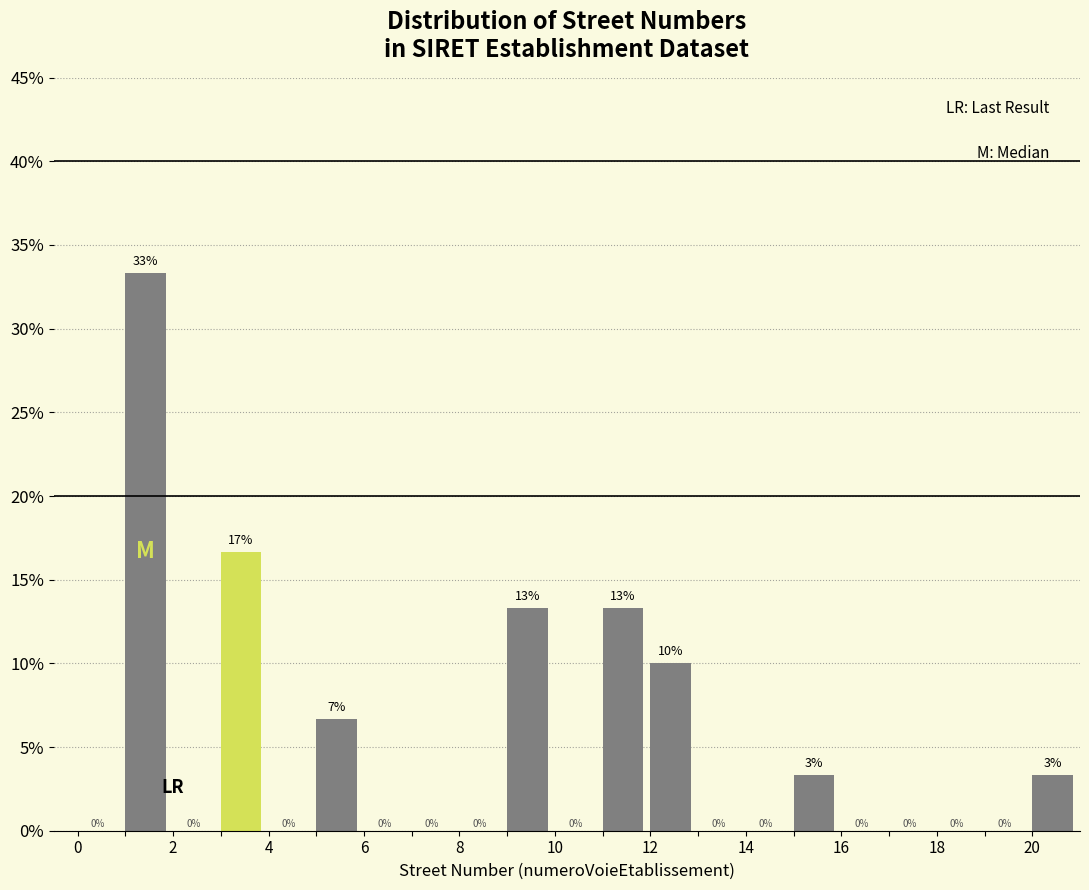

Over which range of the x-axis is the bar tallest?

1 to 2